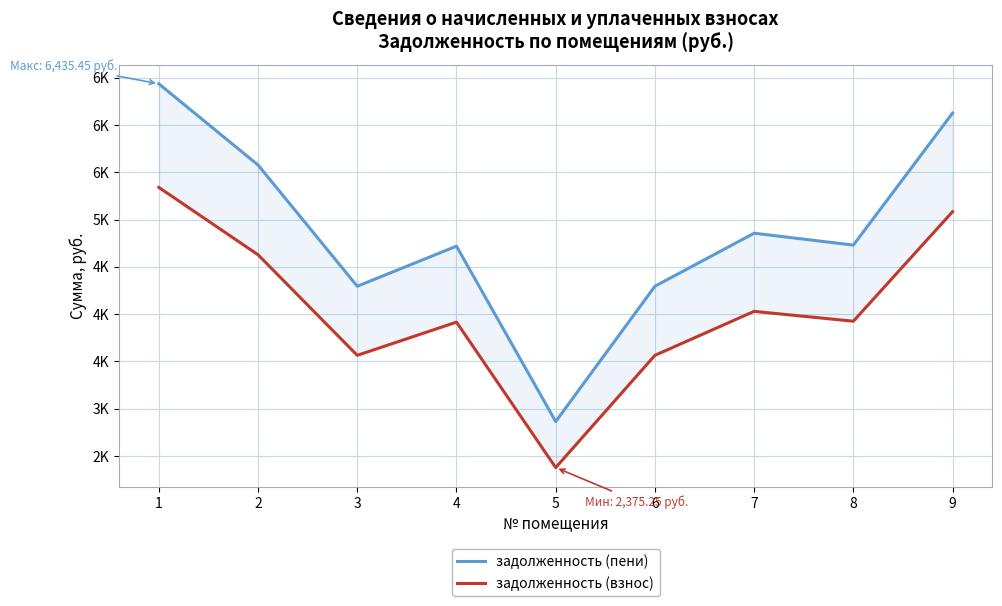

Rank the series by their average value, from lowest to highest.

задолженность (взнос), задолженность (пени)